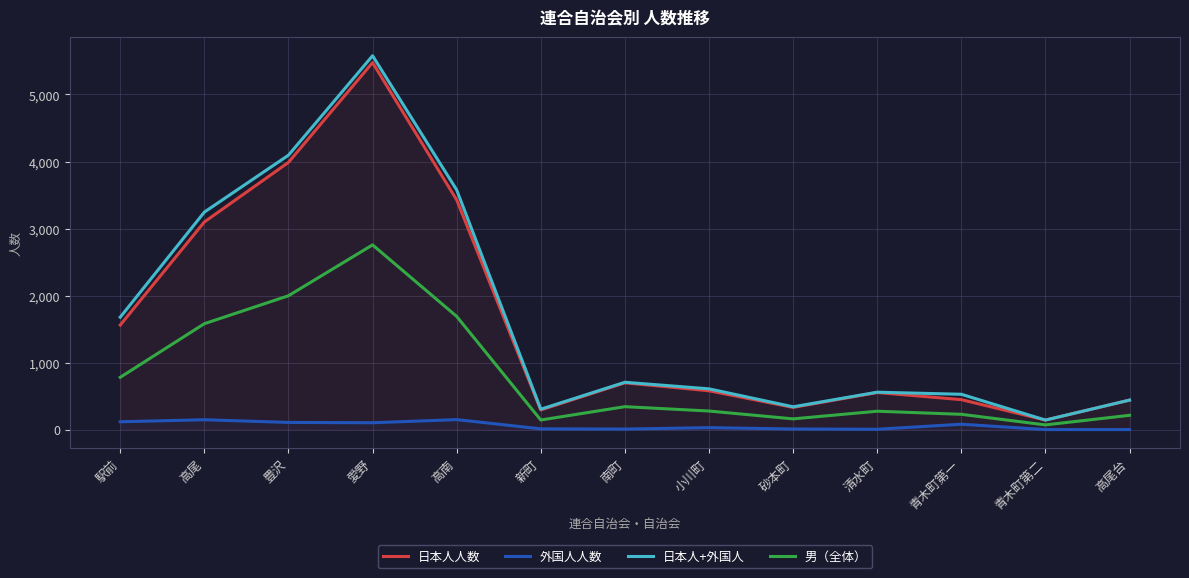

Does the chart have visible grid lines?

Yes